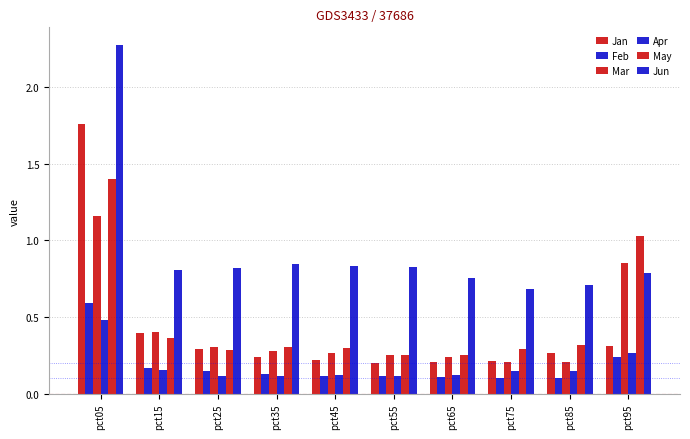

What is the average value of the Apr series?

0.2